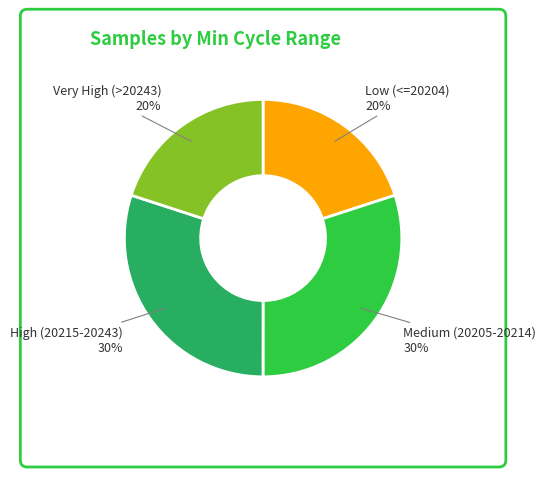

Is there a majority slice in this chart?

No